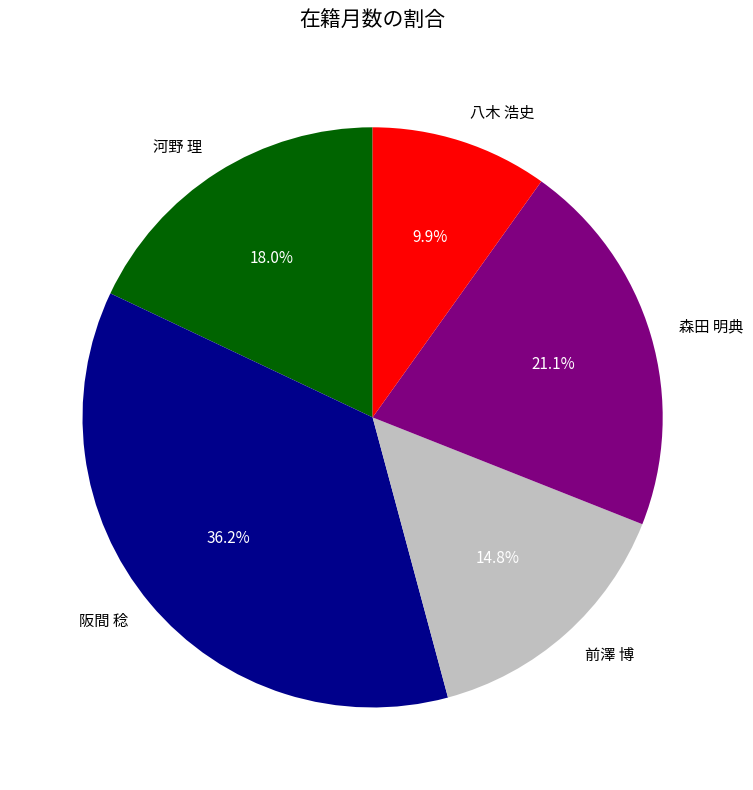

To the nearest percent, what is the average slice percentage?

20%